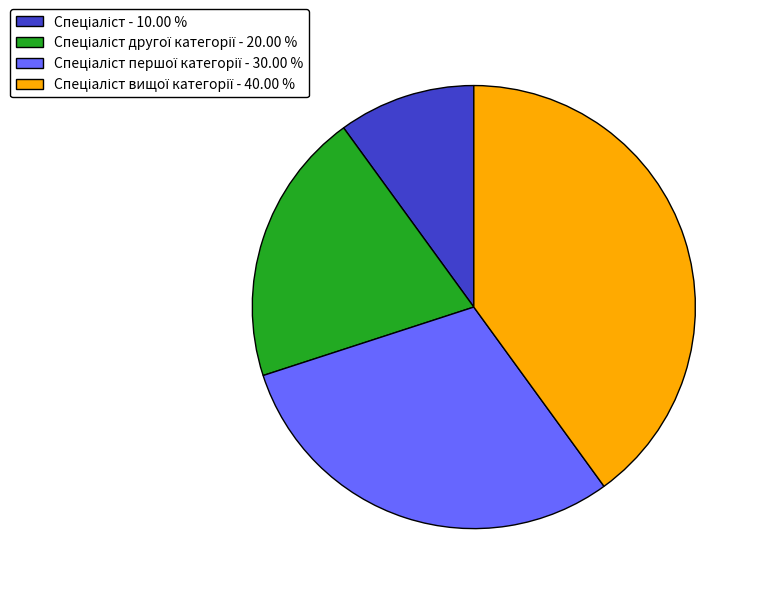

Is there any slice that represents more than half of the pie?

No